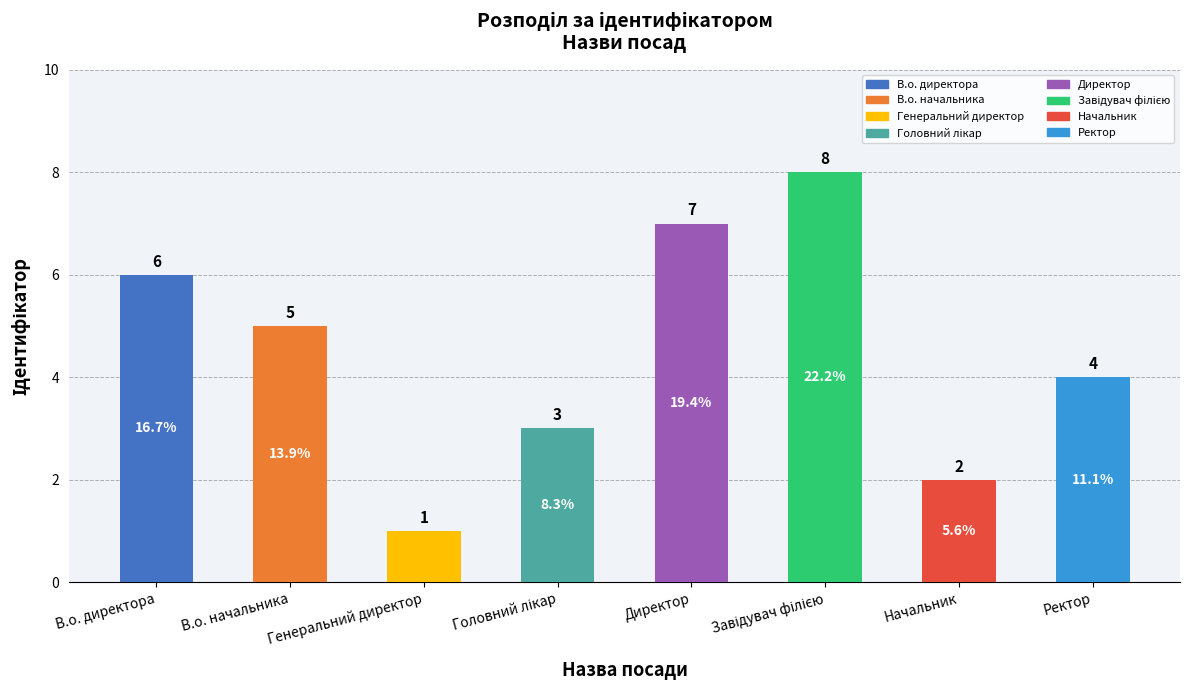

How many data points does each series have?

8